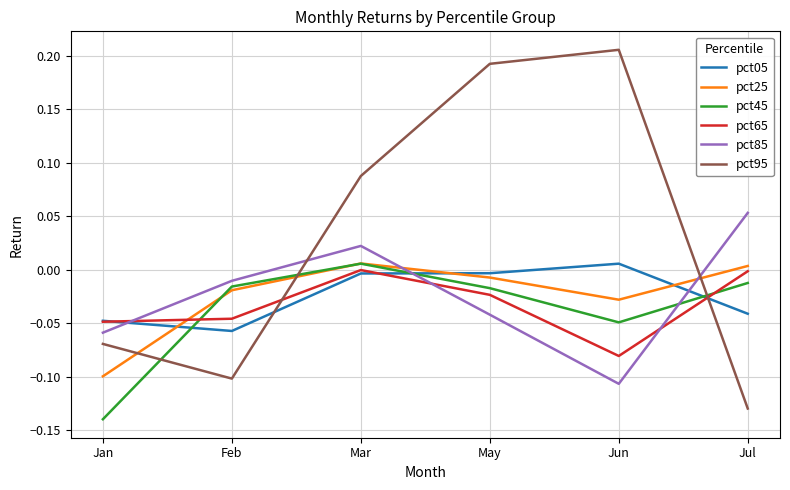

Which series has the widest spread of values?

pct95